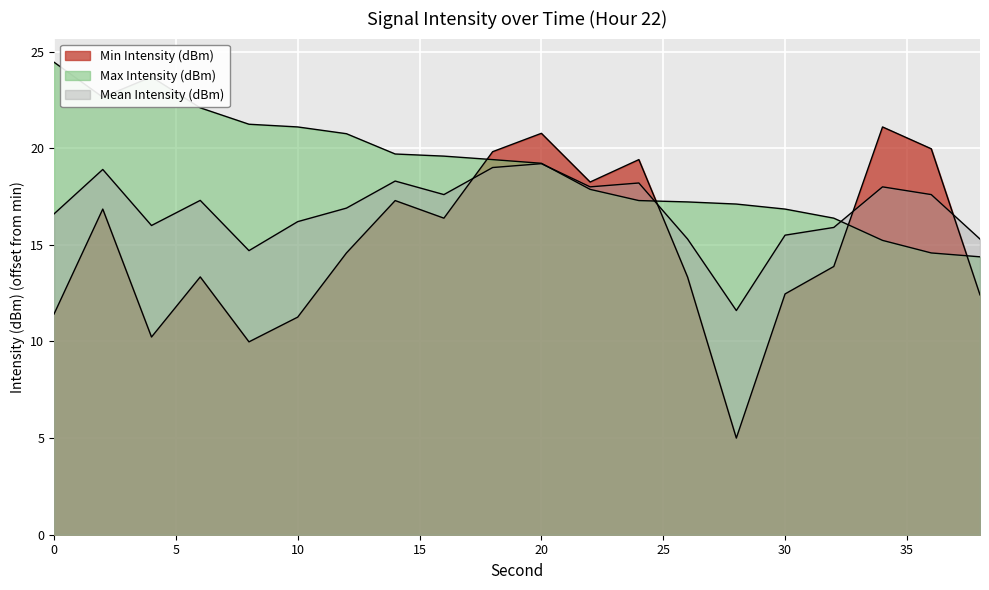

At how many categories does at least one series exceed 7?

20